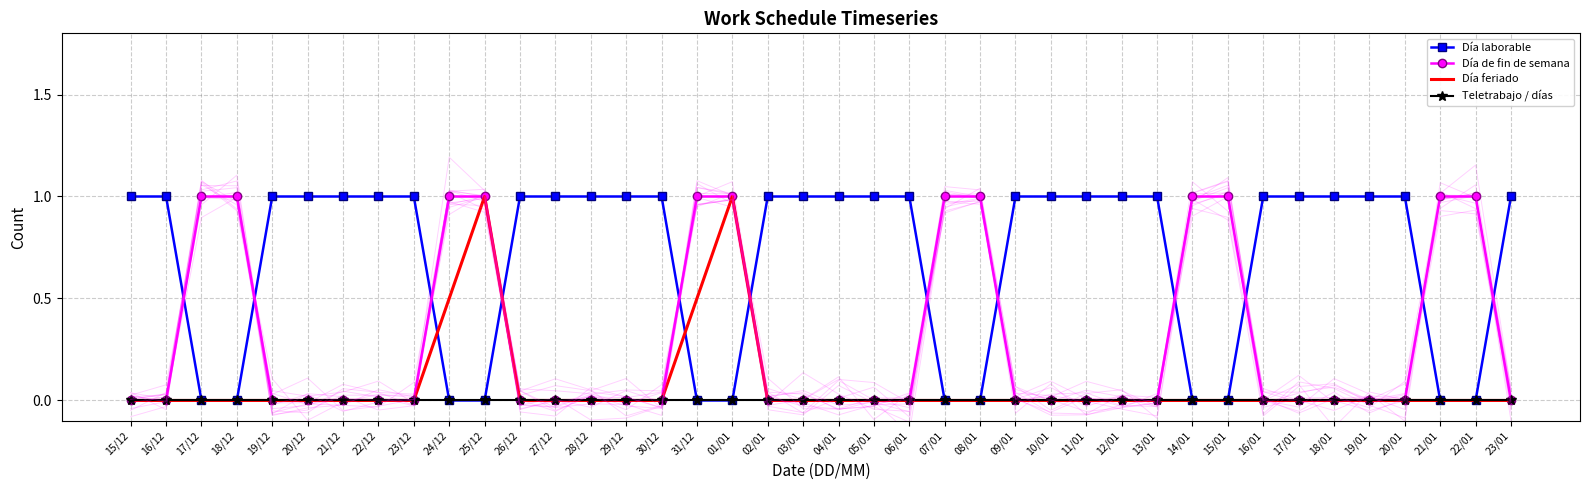

Which series changed the most between 31/12 and 21/01?

Día feriado